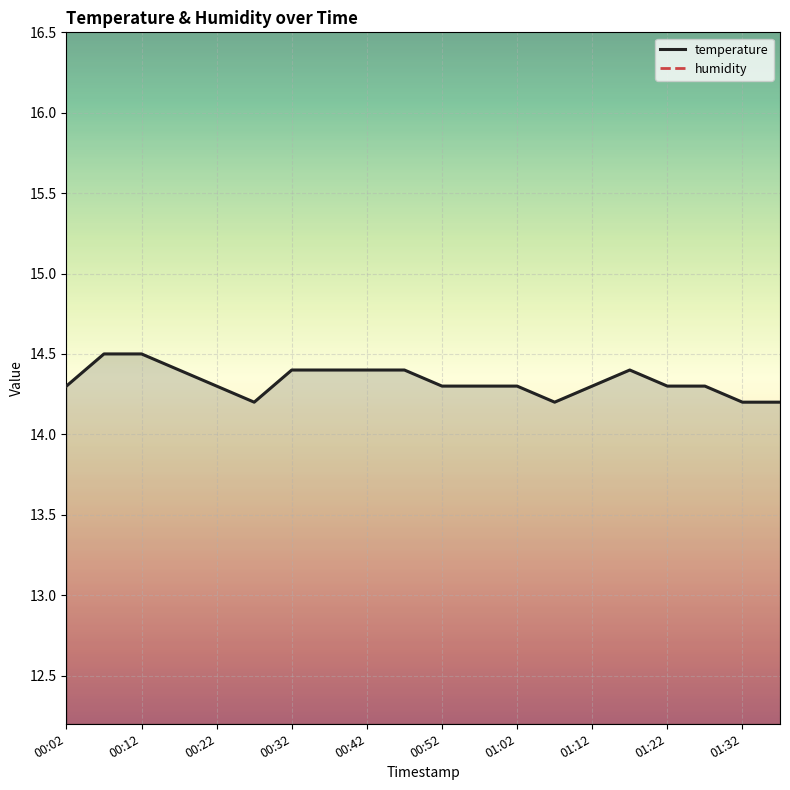

What is the maximum value shown in the chart?

14.5